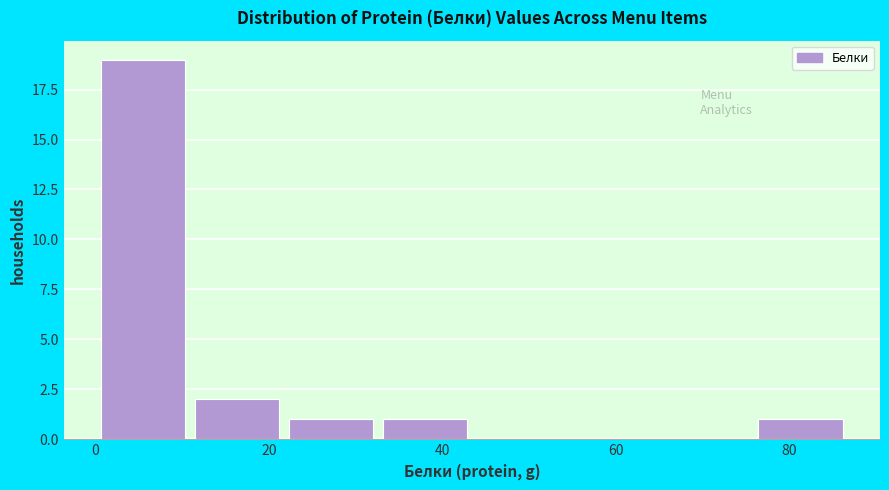

Over which range of the x-axis is the bar tallest?

0 to 10